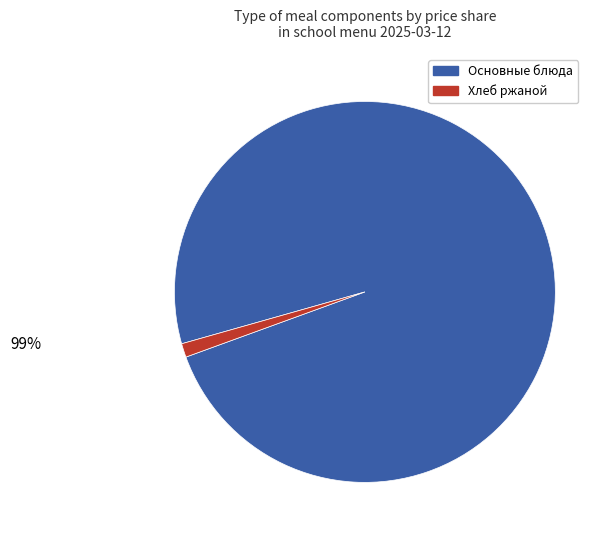

Does any single category account for the majority?

Yes